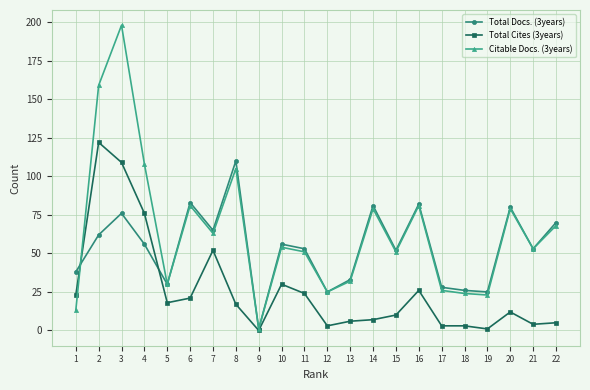

At which category is the sum across all series the highest?

3